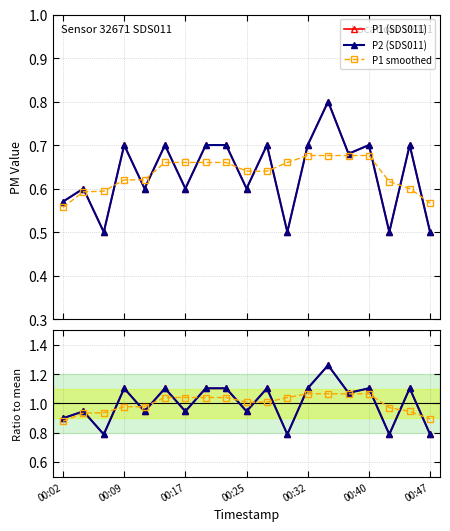

At which label does P2 ratio reach its peak?

13